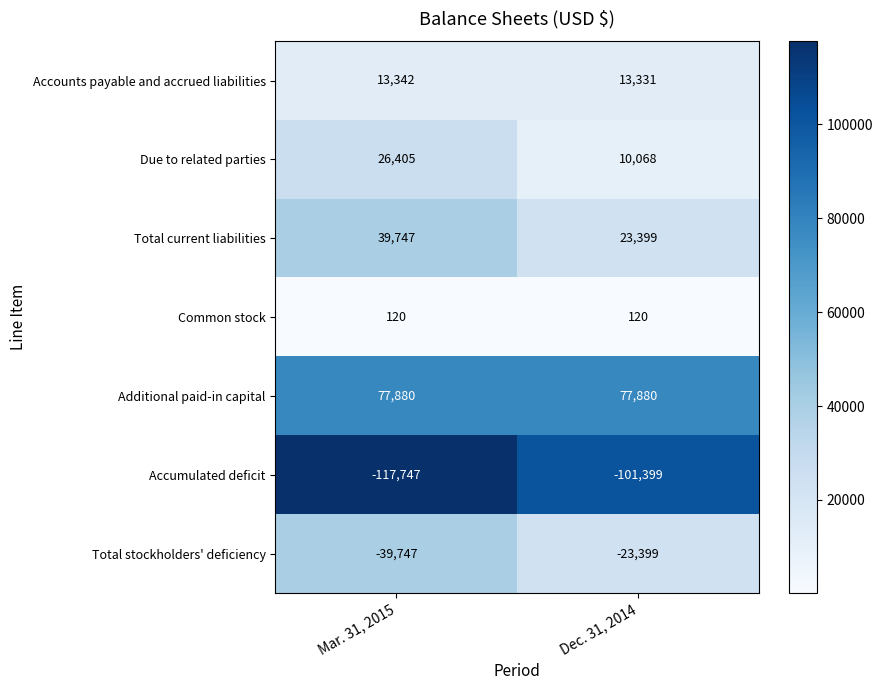

The Common stock series shows 76 at Dec. 31, 2014. True or false?

False